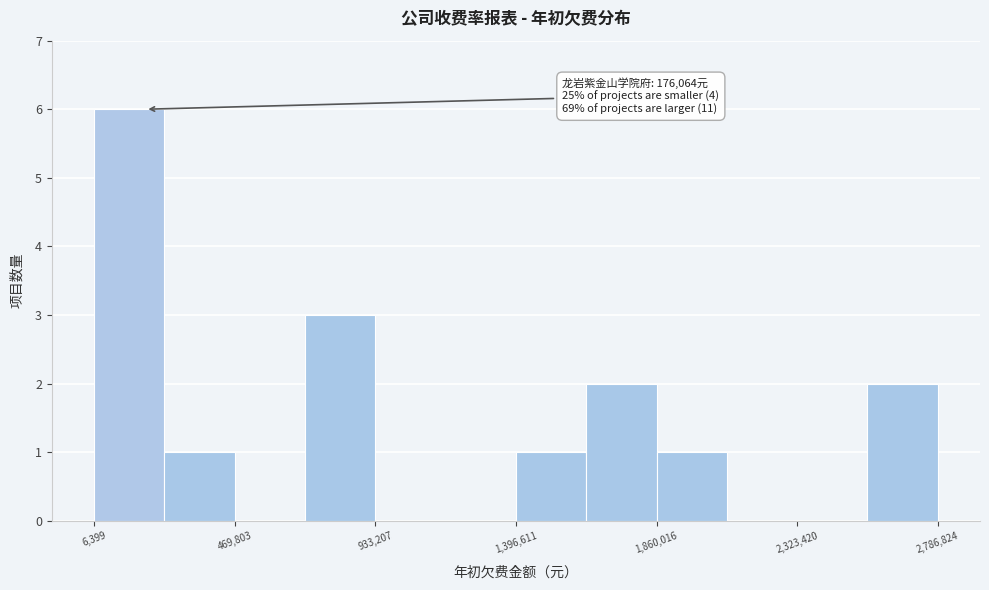

Which range on the x-axis has the tallest bar?

0 to 250000